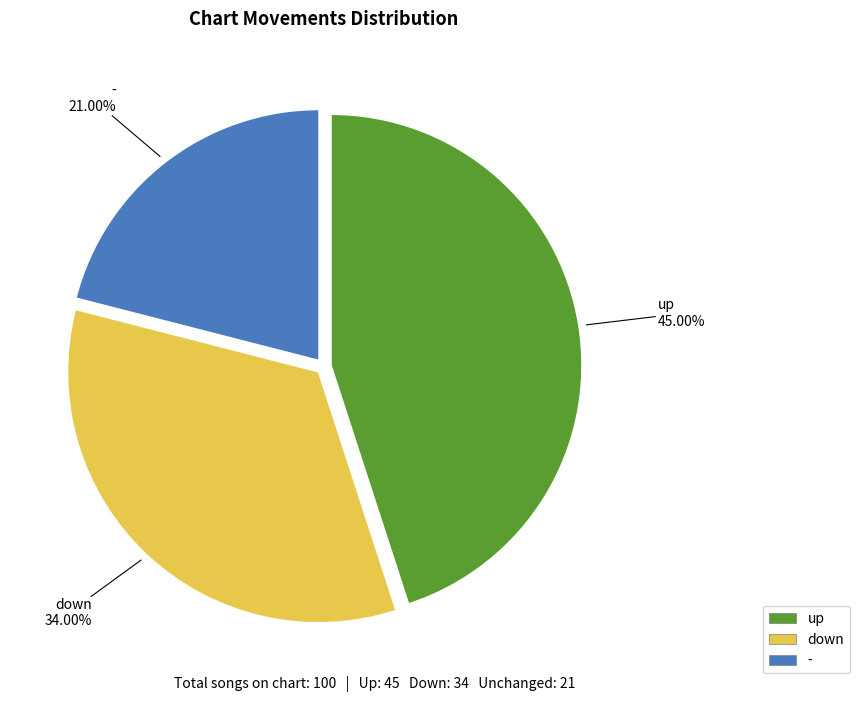

To the nearest percent, what is the combined percentage of down and -?

55%